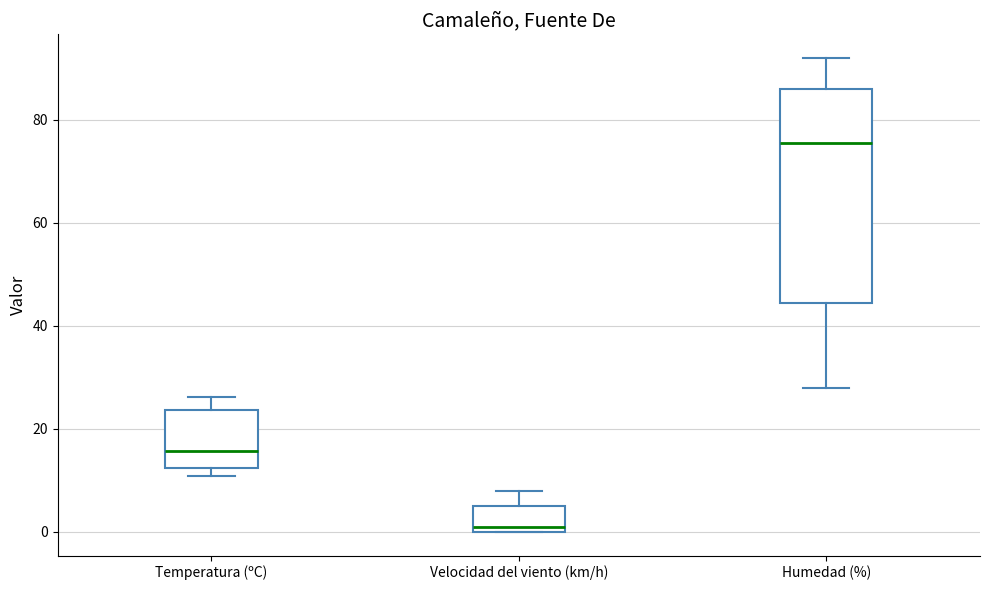

Which box's median line is the highest?

Humedad (%)